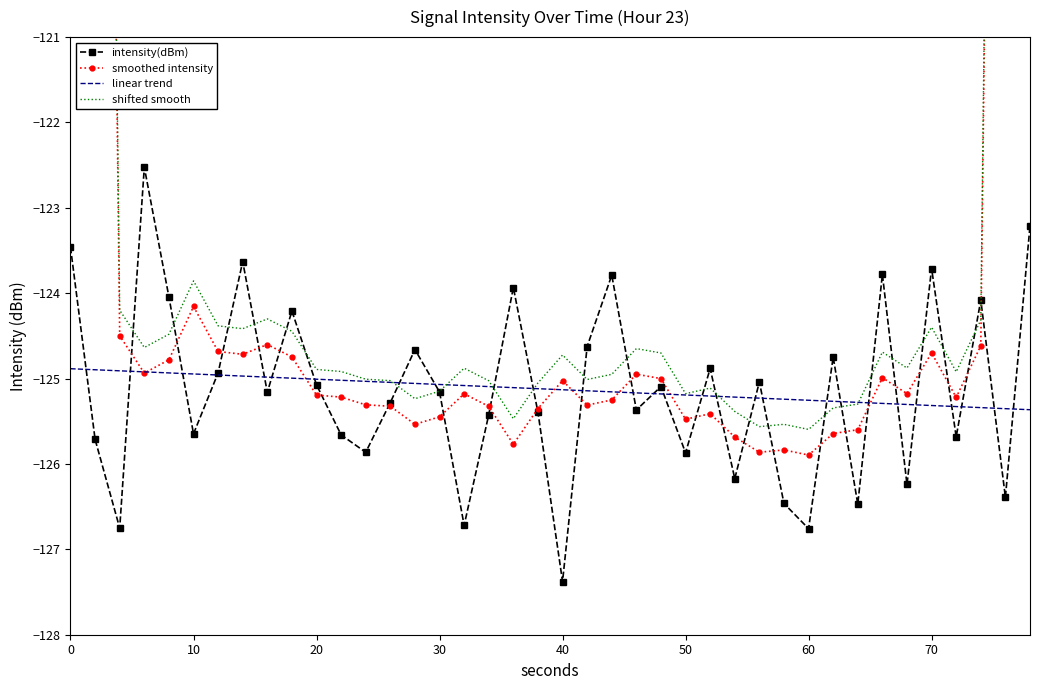

What is the maximum value for linear trend?

-124.9